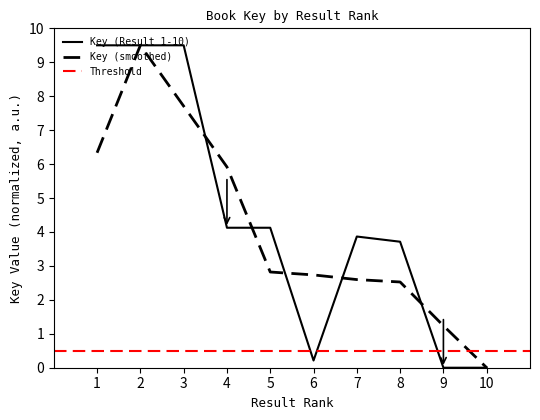

Reading right to left, extract all data points from this chart.

0.0	0.0	3.7	3.9	0.2	4.1	4.1	9.5	9.5	9.5